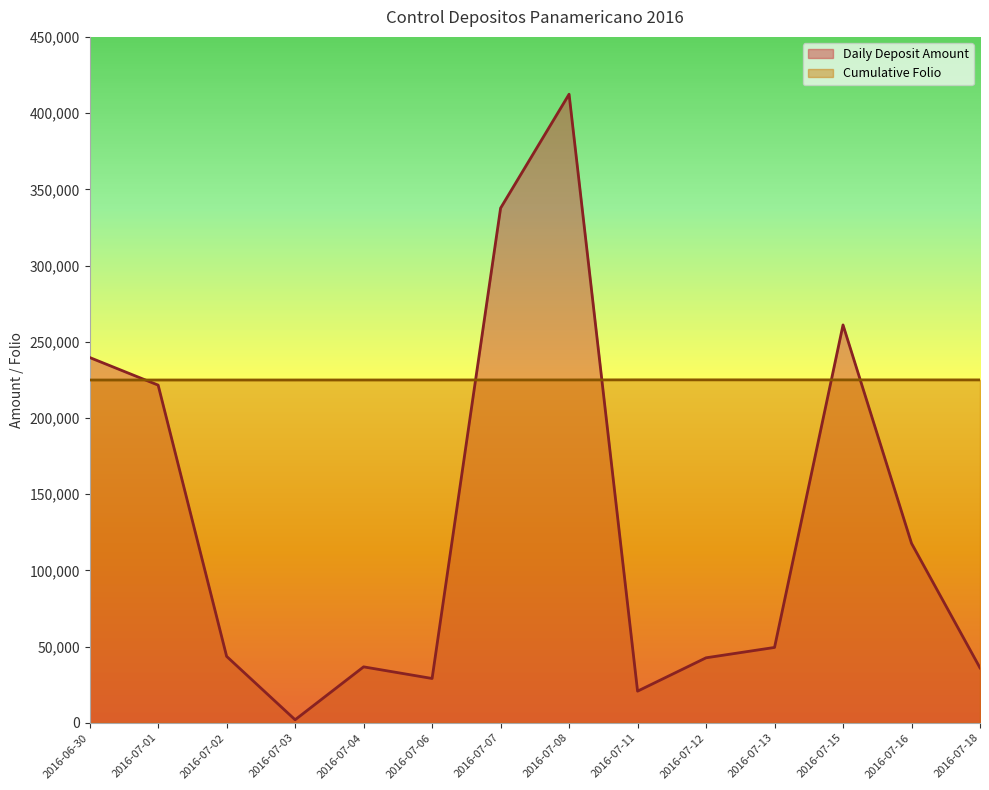

Where do Cumulative Folio and Daily Deposit Amount first cross each other?

2016-06-30 and 2016-07-01